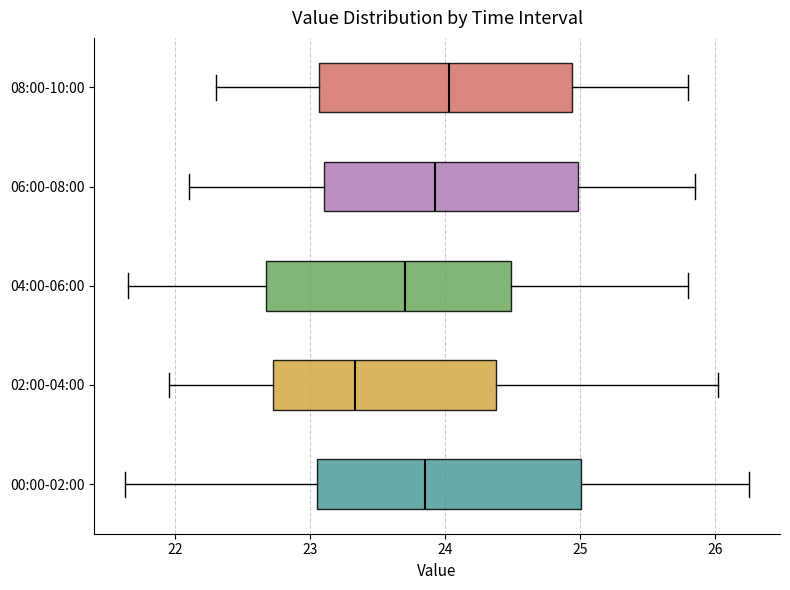

Reading bottom to top, read every box against the x-axis: the position of its median line, the range the box covers, and the ends of its whiskers. The values are not printed on the chart, so give them approximately, as read against the axis.

00:00-02:00: median 23.9, box 23.1 to 25.0, whiskers 21.6 to 26.3
02:00-04:00: median 23.3, box 22.7 to 24.4, whiskers 22.0 to 26.0
04:00-06:00: median 23.7, box 22.7 to 24.5, whiskers 21.7 to 25.8
06:00-08:00: median 23.9, box 23.1 to 25.0, whiskers 22.1 to 25.9
08:00-10:00: median 24.0, box 23.1 to 24.9, whiskers 22.3 to 25.8